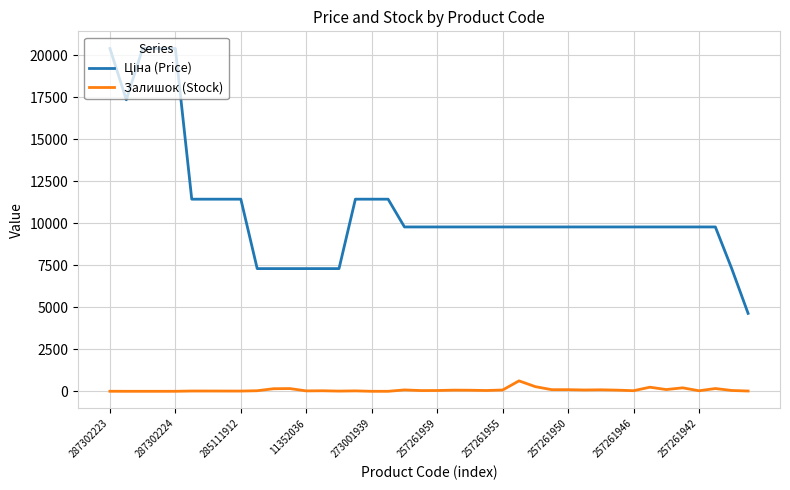

What is the greatest value displayed?

20407.8